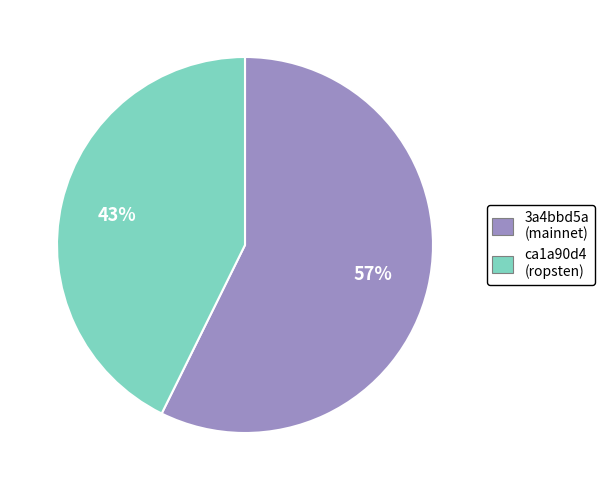

Which has a higher value, ca1a90d4 (ropsten) or 3a4bbd5a (mainnet)?

3a4bbd5a (mainnet)